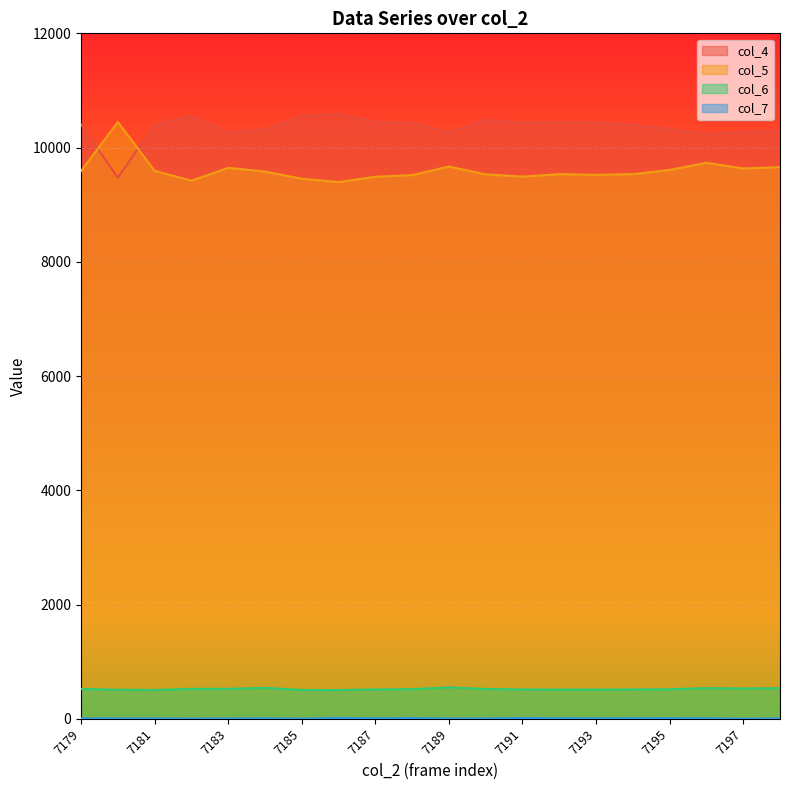

How many values in the col_6 series are below 519?

10